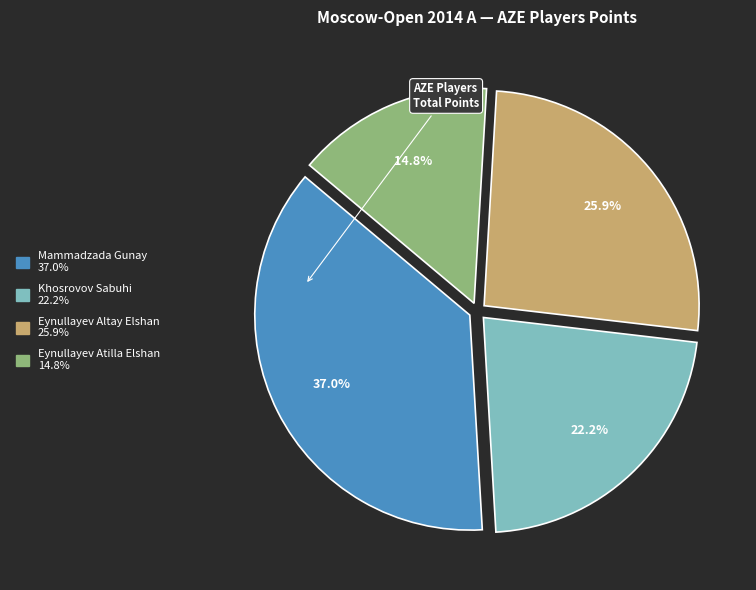

What percentage is the Mammadzada Gunay slice, to the nearest percent?

37%